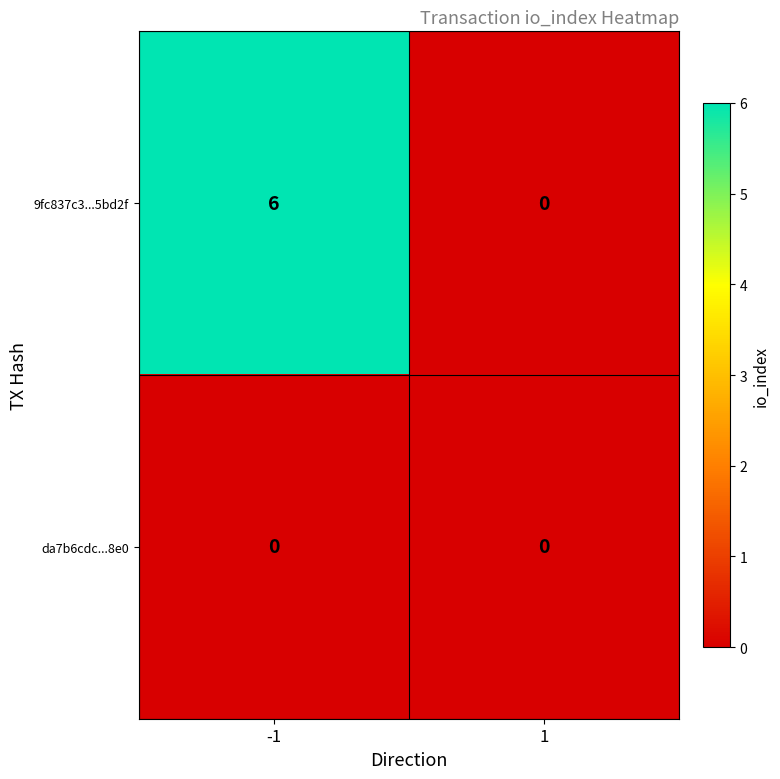

What is the maximum value shown in the chart?

6